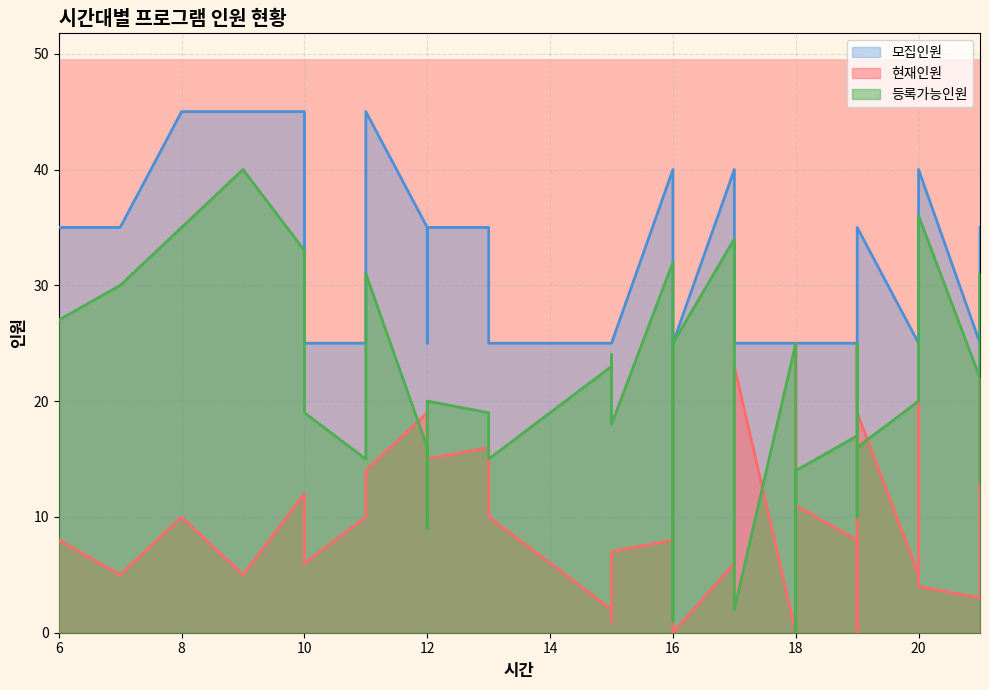

True or false: 모집인원 has more than 2 interior local peaks.

False